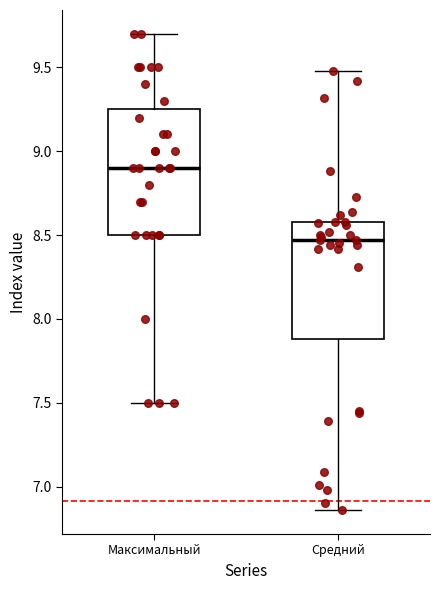

Which box has the lowest median line?

Средний